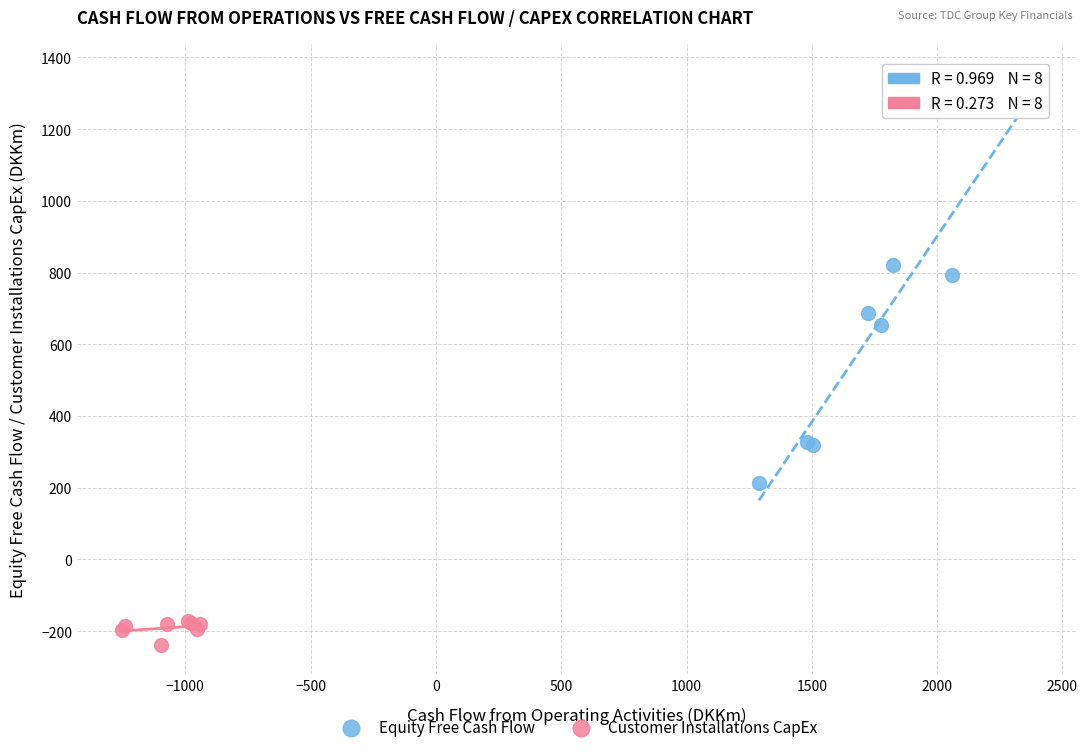

Which series reaches the maximum Y coordinate?

Equity Free Cash Flow